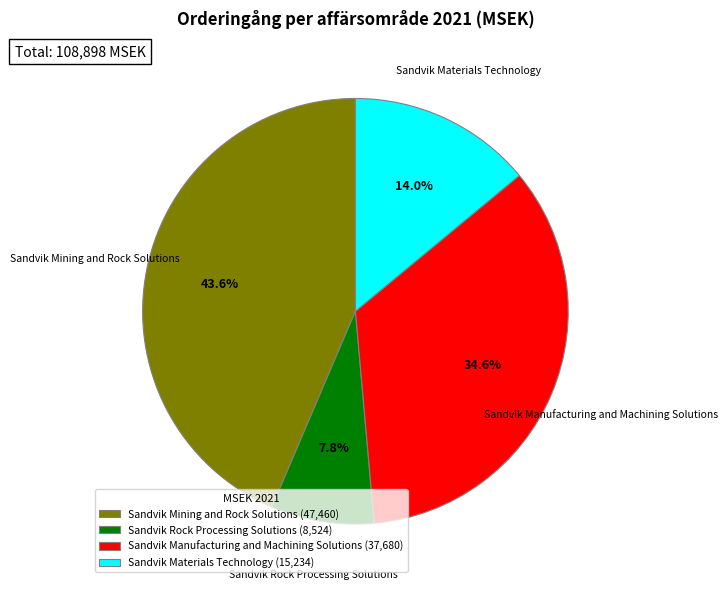

True or false: Sandvik Rock Processing Solutions accounts for 14% of the total.

False